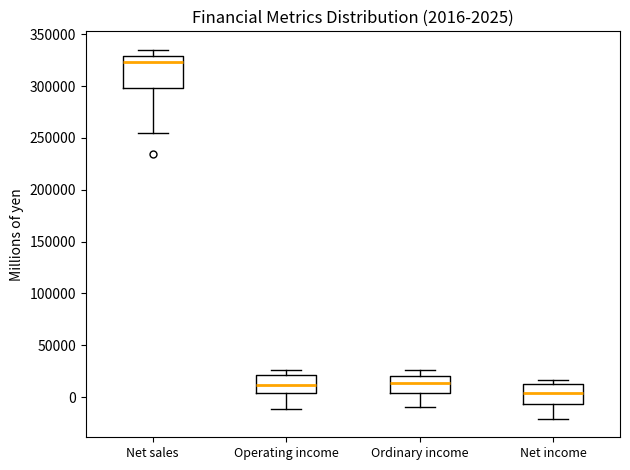

Which box has the lowest median line?

Net income